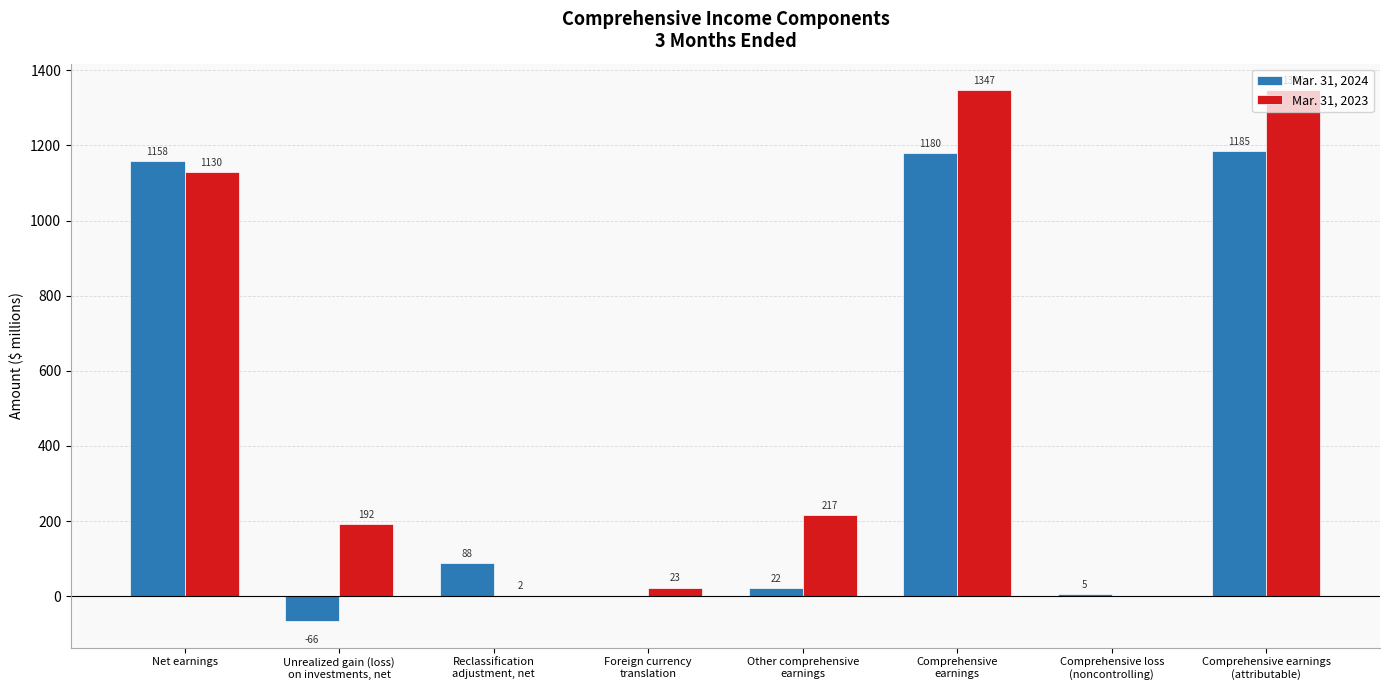

Count the number of data series in this chart.

2